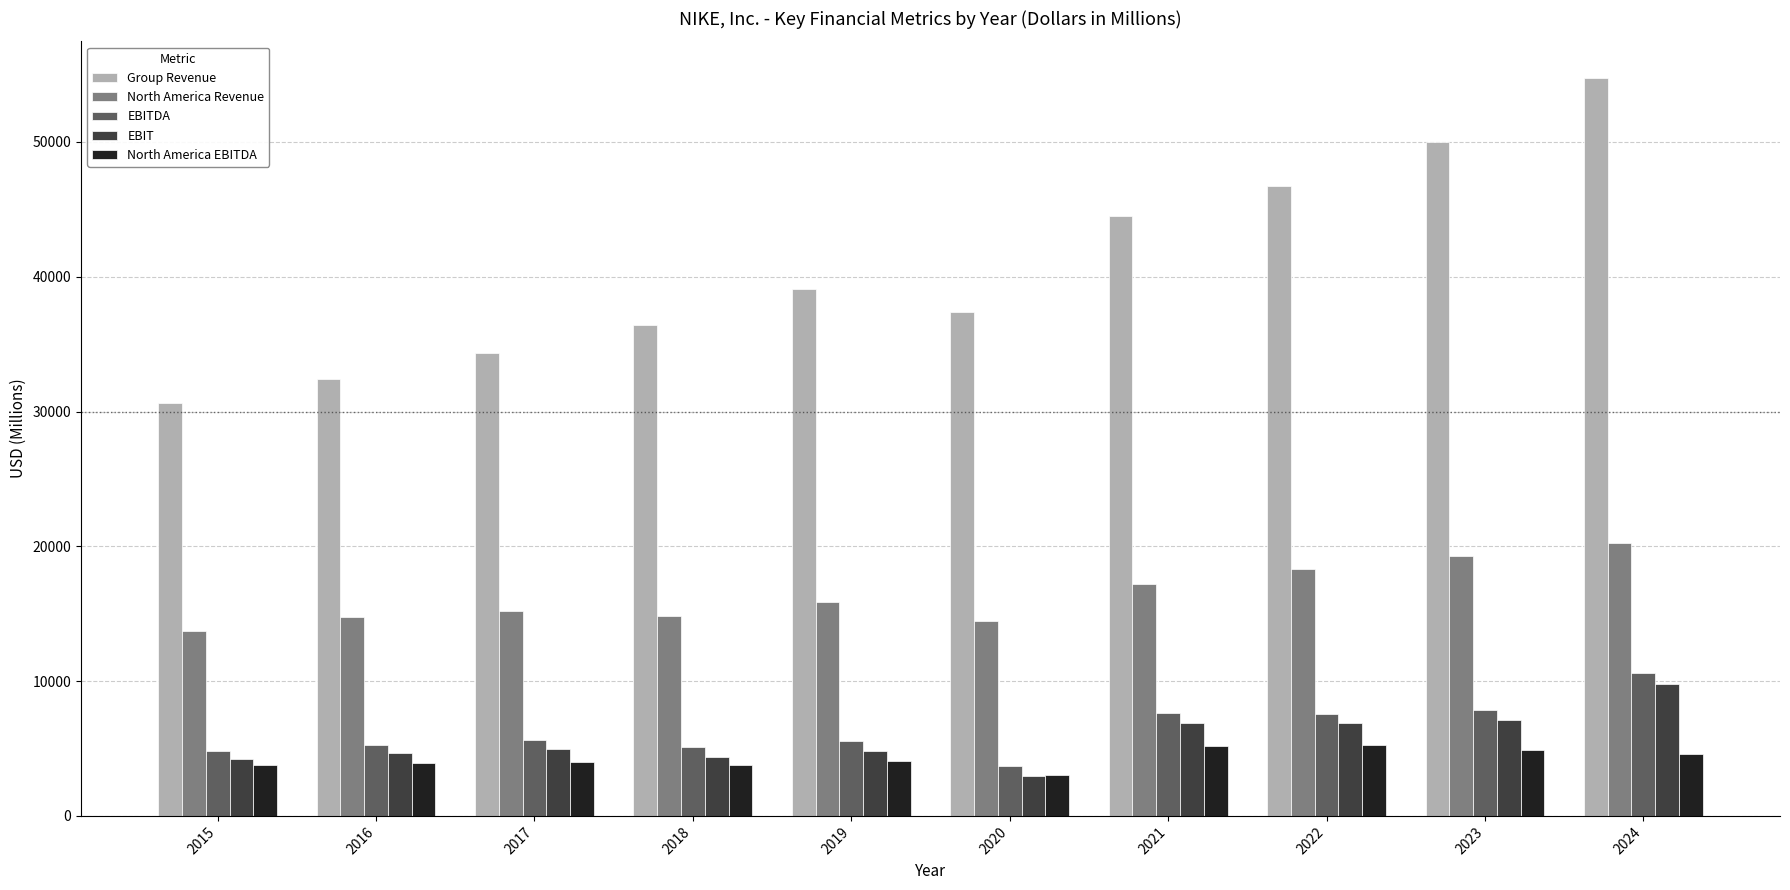

True or false: EBITDA has a value of 12612 at 2021.

False